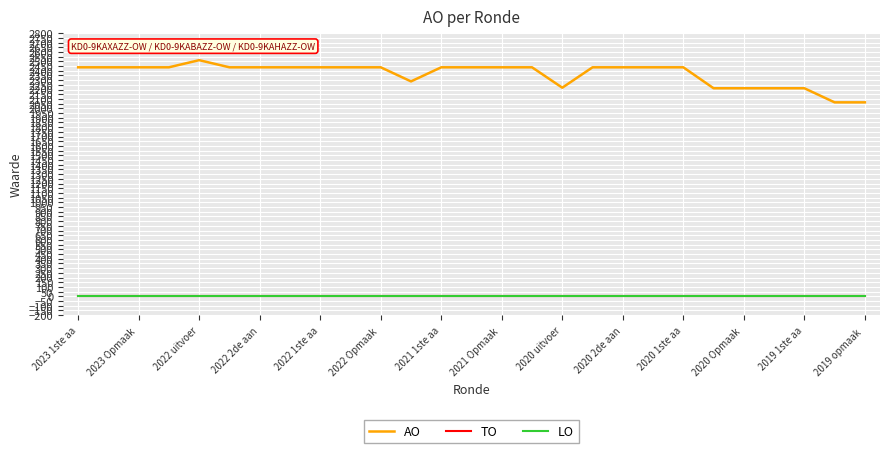

How many lines are shown in the chart?

3